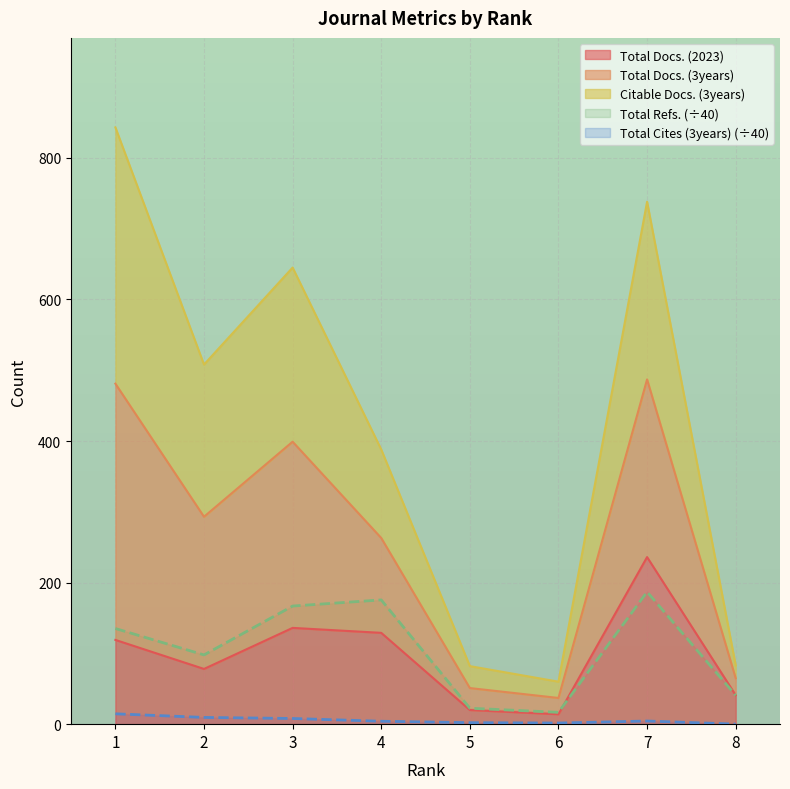

Where is the first local minimum for Total Refs.?

2